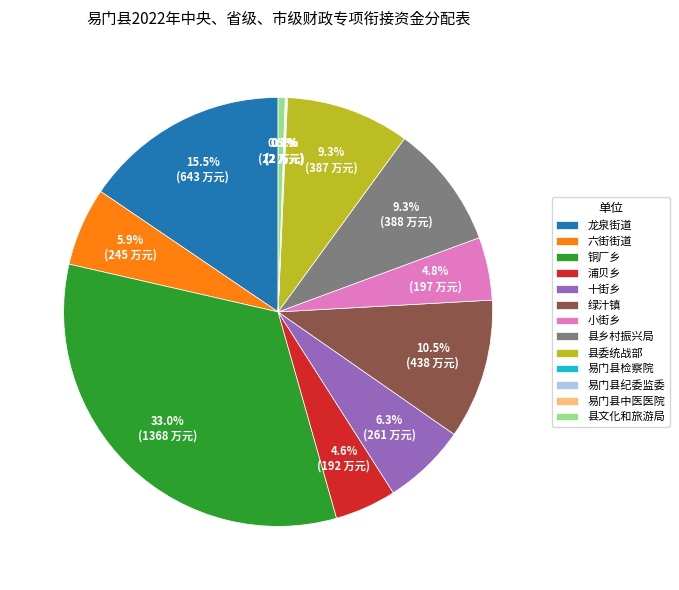

To the nearest percent, what is the difference between the largest and smallest slice percentages?

33%